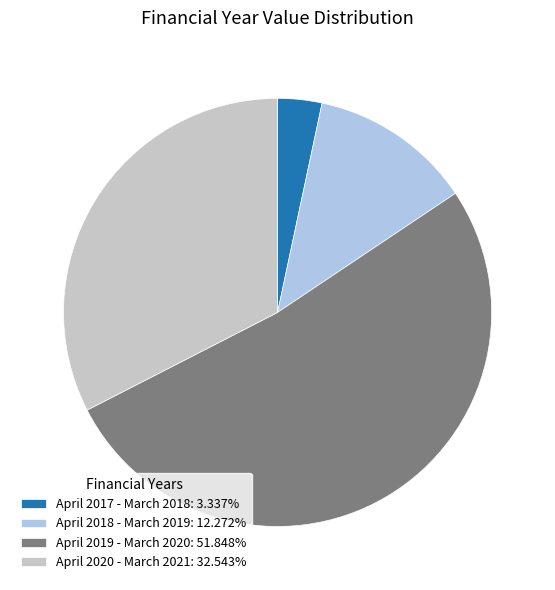

Rank the categories by value from highest to lowest.

April 2019 - March 2020, April 2020 - March 2021, April 2018 - March 2019, April 2017 - March 2018